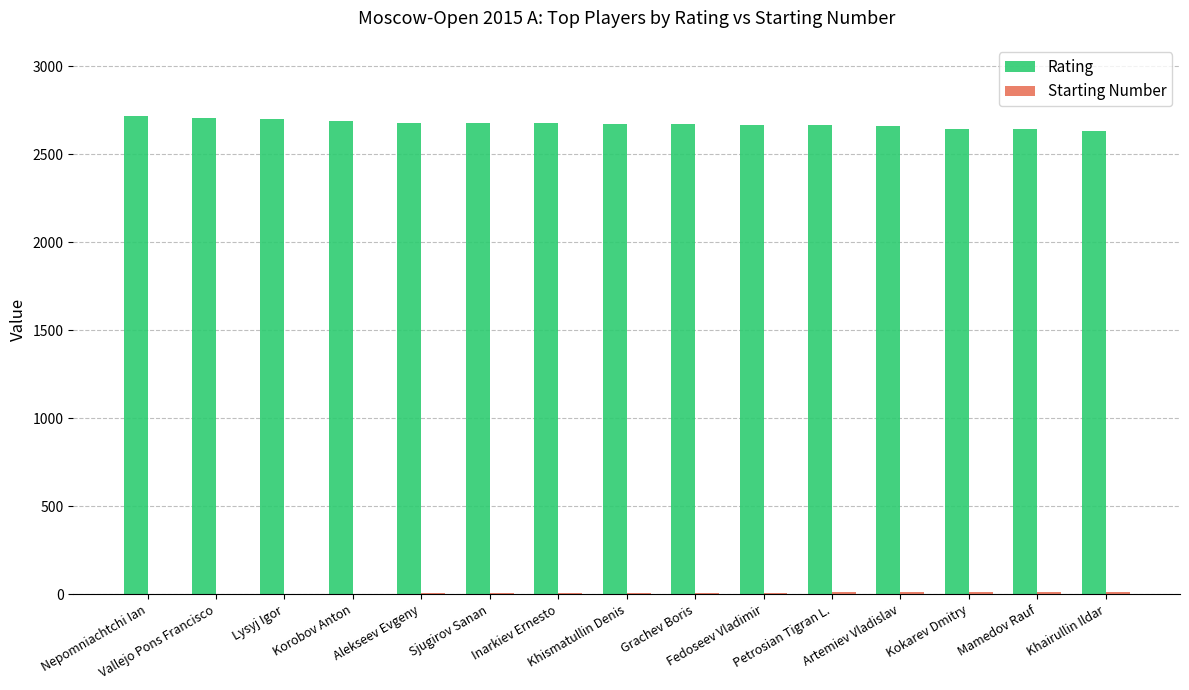

What is the sum of all Rating values?

40088